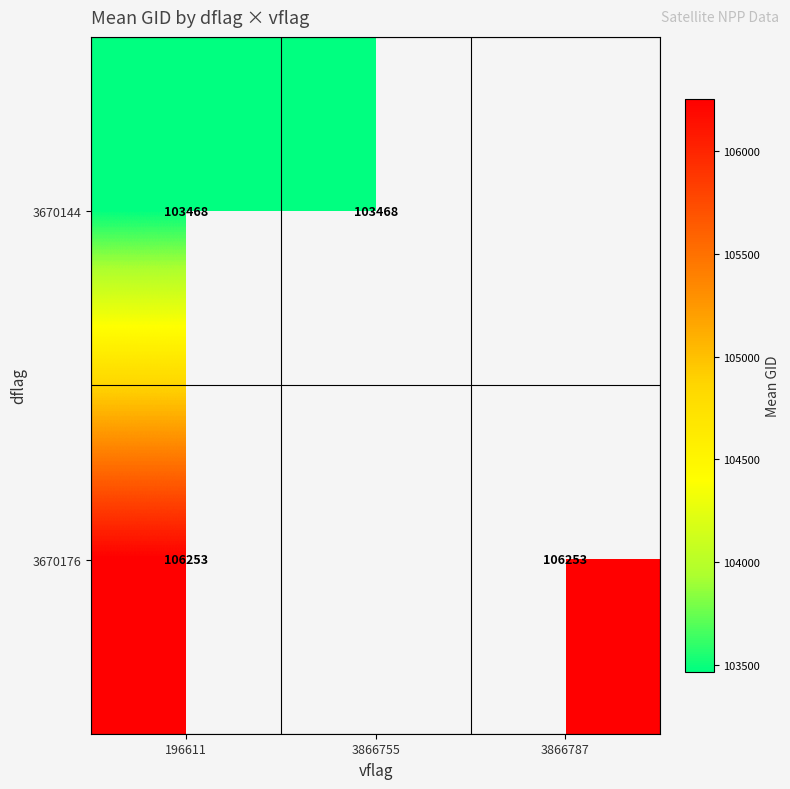

The value of 3670144 at 3866755 is 50249.4. True or false?

False